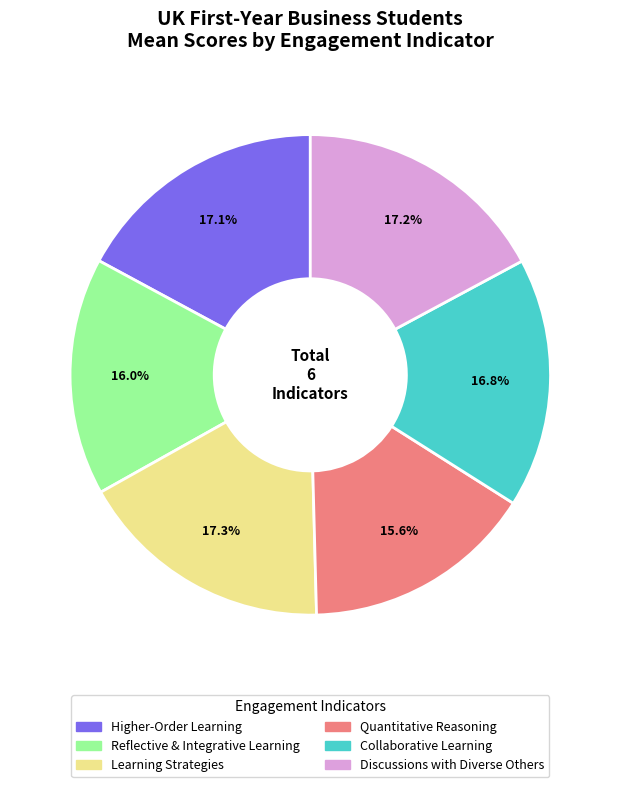

What percentage is the Learning Strategies slice, to the nearest percent?

17%